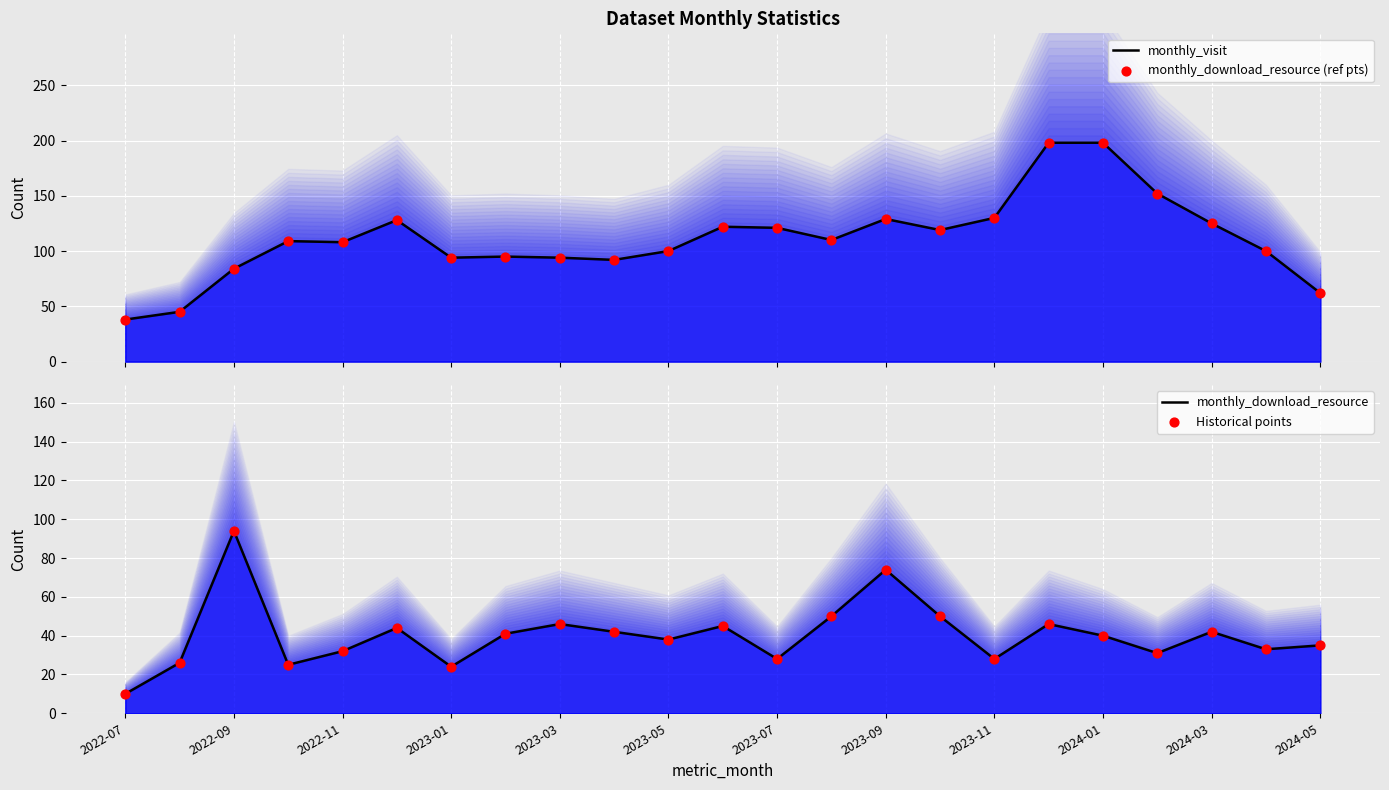

Which series reaches the maximum Y coordinate?

monthly_visit